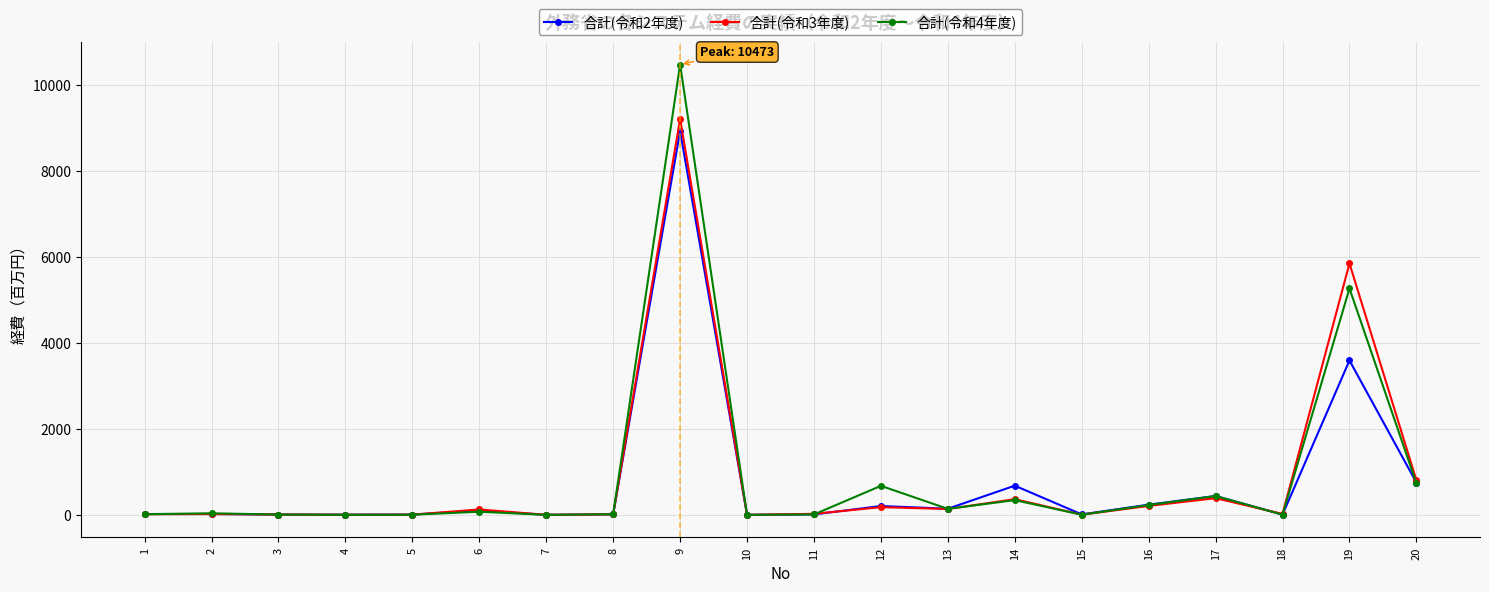

Which series has the largest range (max minus min)?

合計(令和4年度)